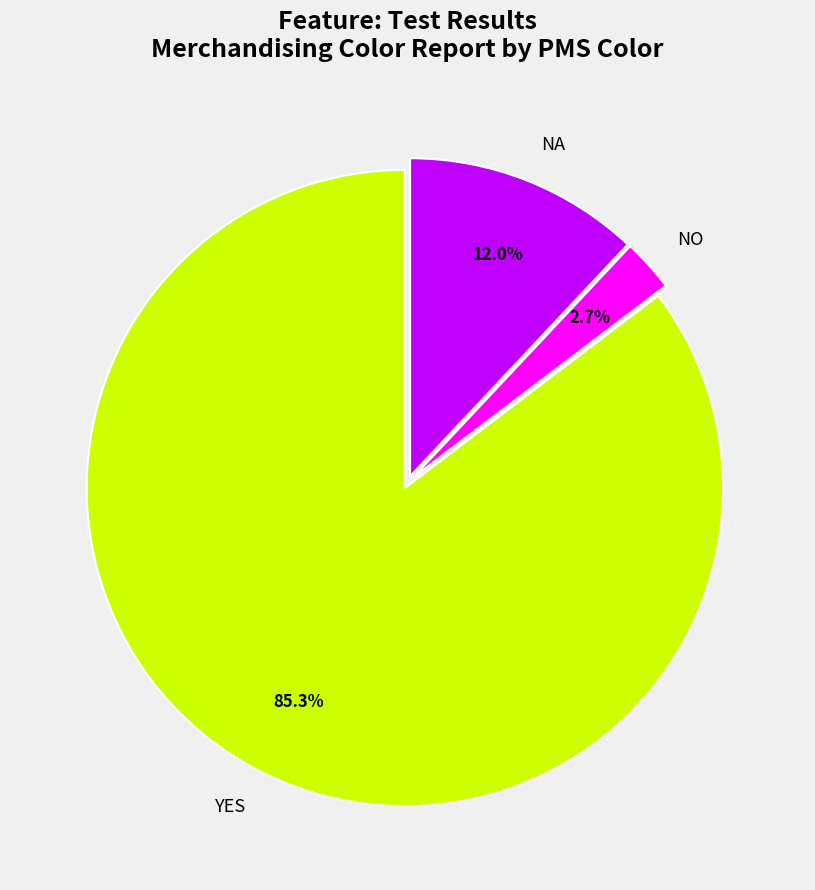

Does YES account for over 50% of the chart?

Yes